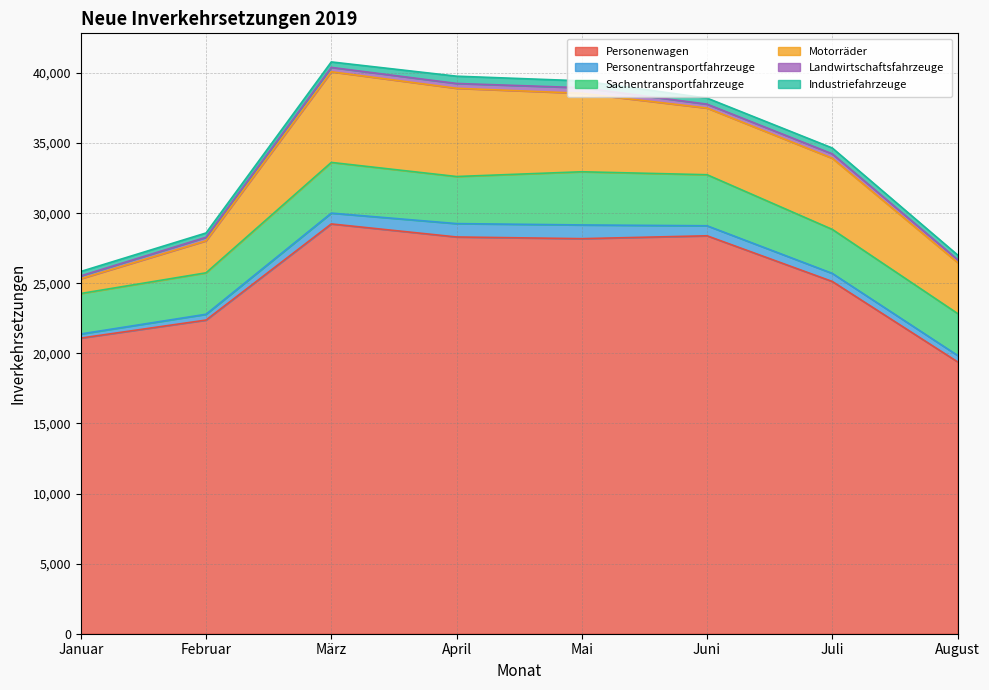

What are all the series names shown in the legend?

Personenwagen, Personentransportfahrzeuge, Sachentransportfahrzeuge, Motorräder, Landwirtschaftsfahrzeuge, Industriefahrzeuge